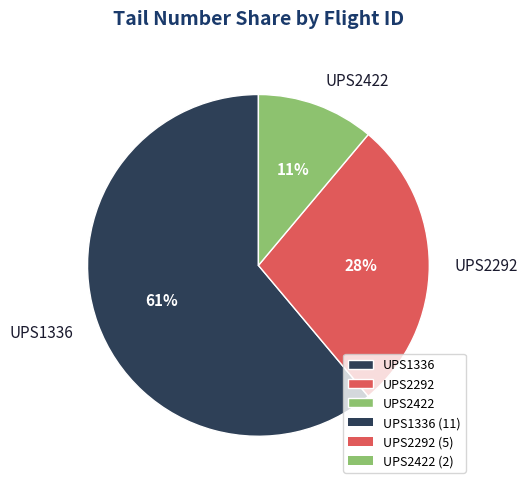

Rank the categories by value from highest to lowest.

UPS1336, UPS2292, UPS2422